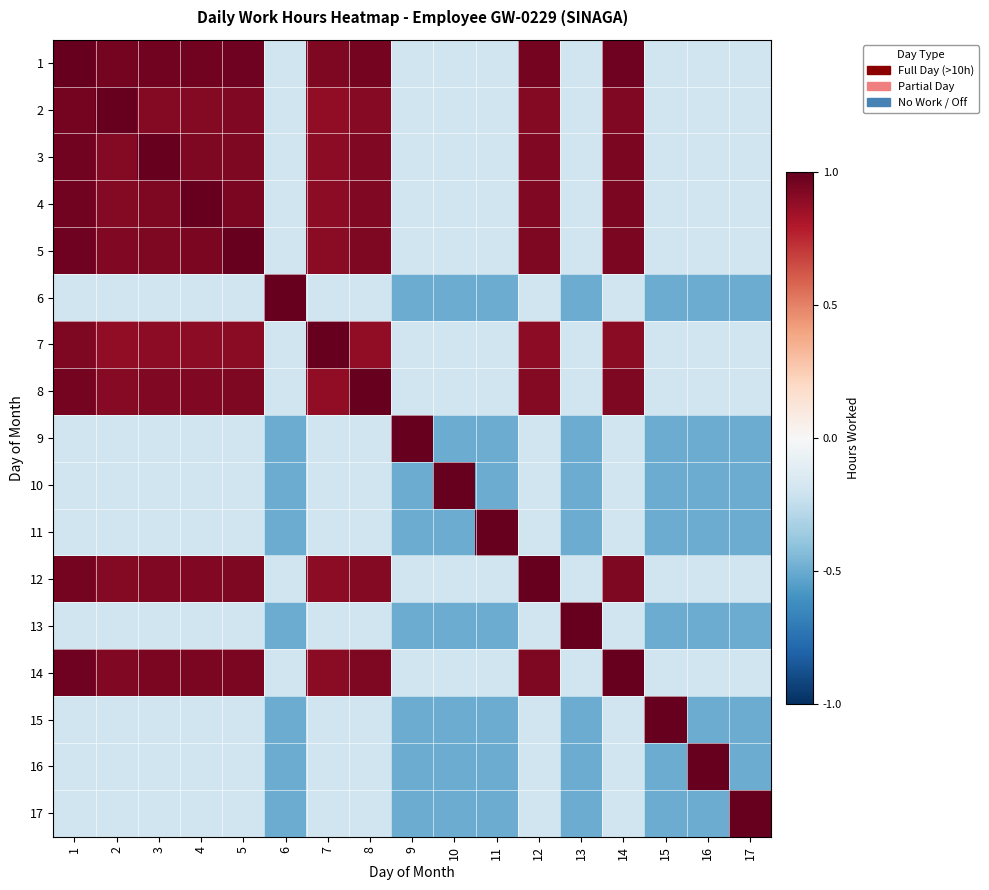

Rank the series by their maximum value, from lowest to highest.

1, 2, 3, 4, 5, 6, 7, 8, 9, 10, 11, 12, 13, 14, 15, 16, 17